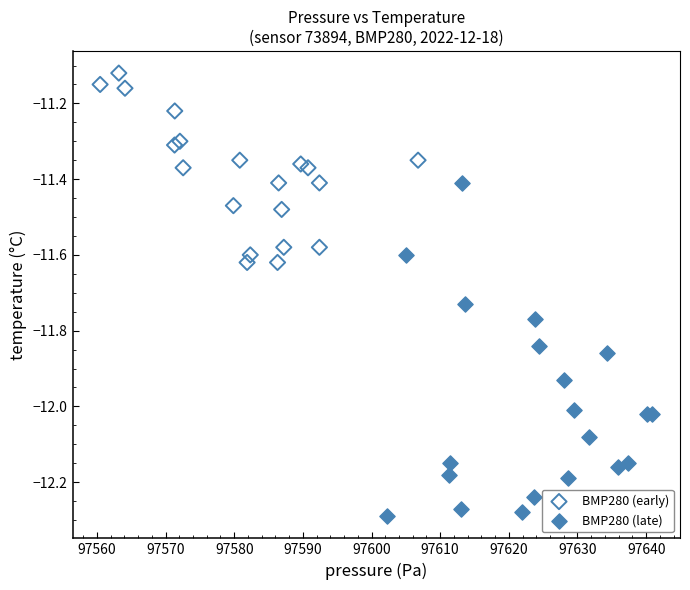

Which series has the widest spread of Y values?

BMP280 (late)